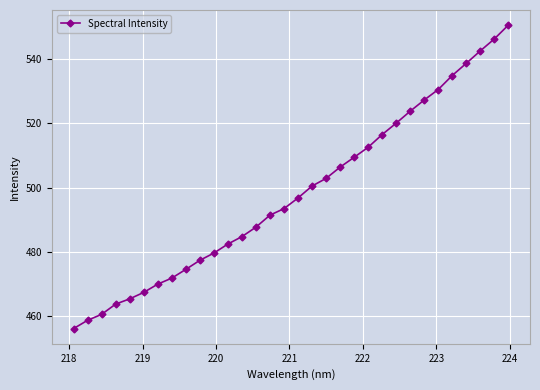

What is the maximum value shown in the chart?

550.6